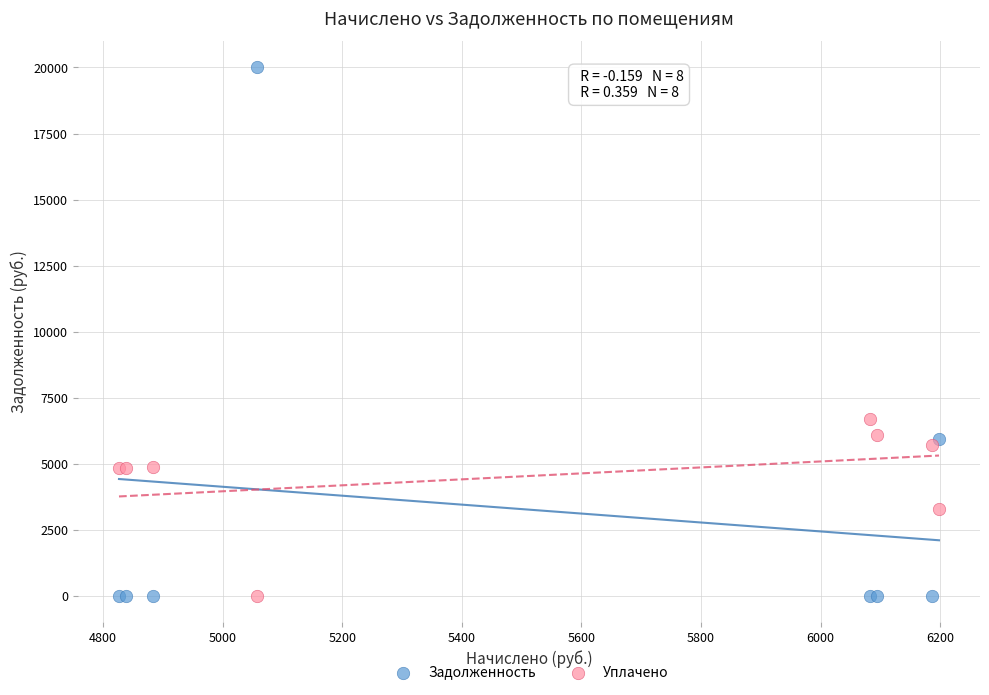

Across all series, what Y value is closest to 10009?

6705.6